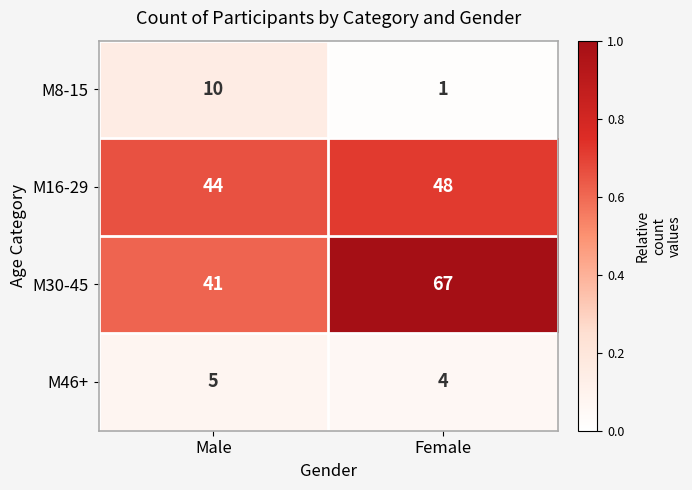

Which series has the largest total across all categories?

М30-45